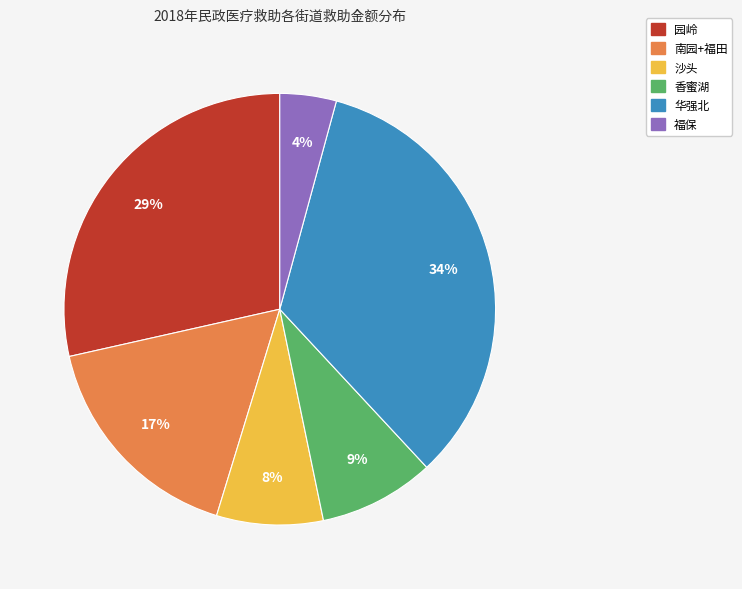

What is the smallest slice in the pie chart?

福保